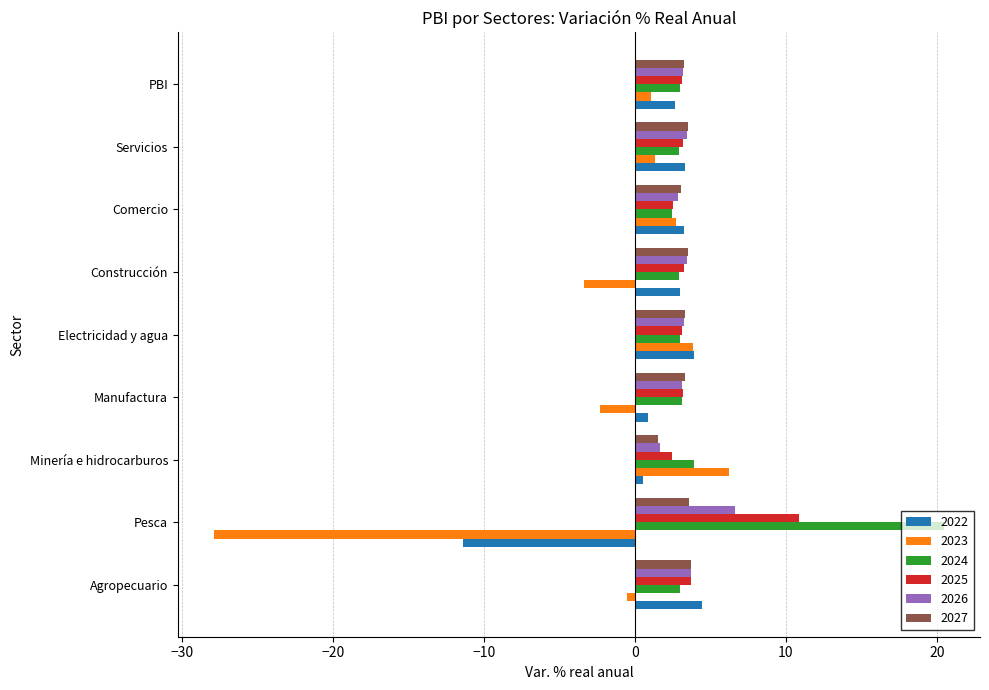

What are all the series names shown in the legend?

2022, 2023, 2024, 2025, 2026, 2027